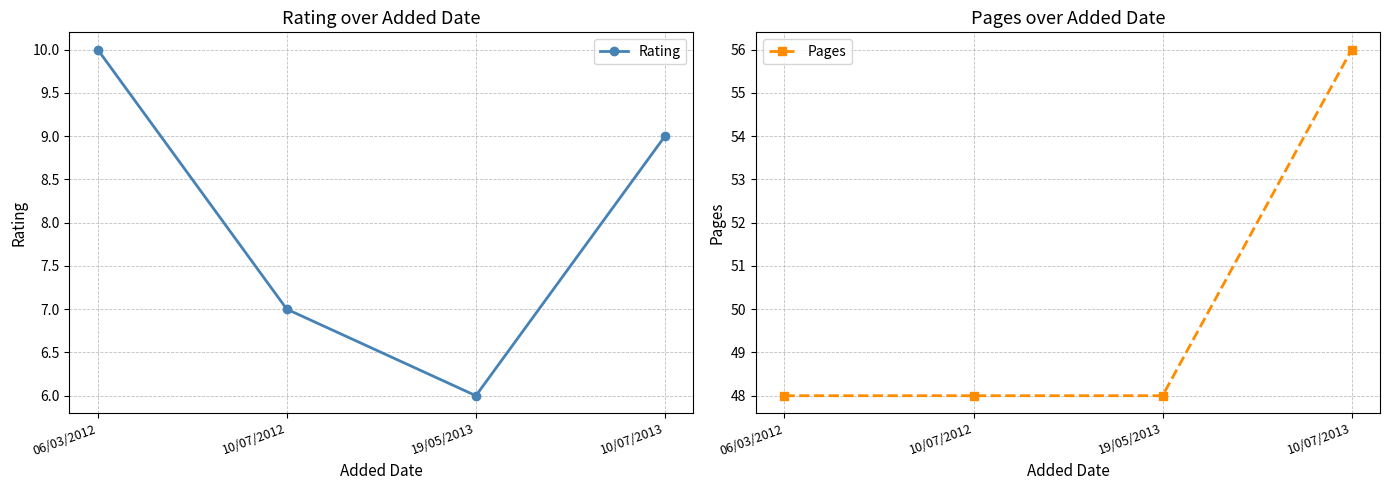

True or false: Rating and Pages cross at least once.

False